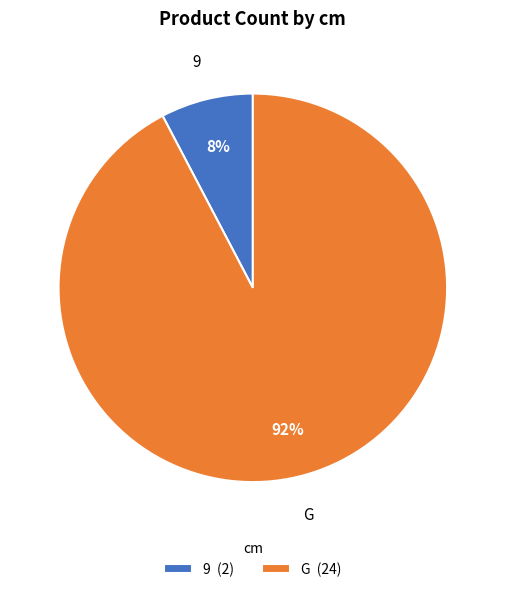

Count the number of slices in the pie.

2